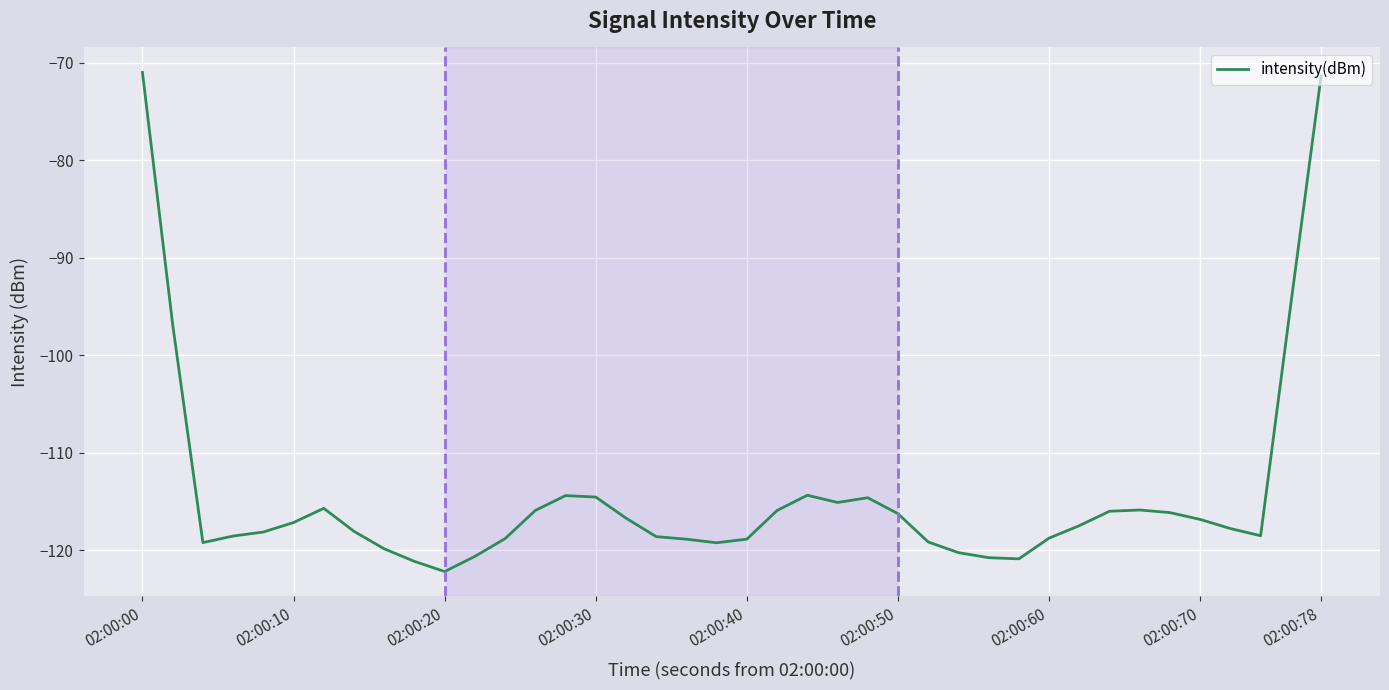

What is the greatest value displayed?

-71.0